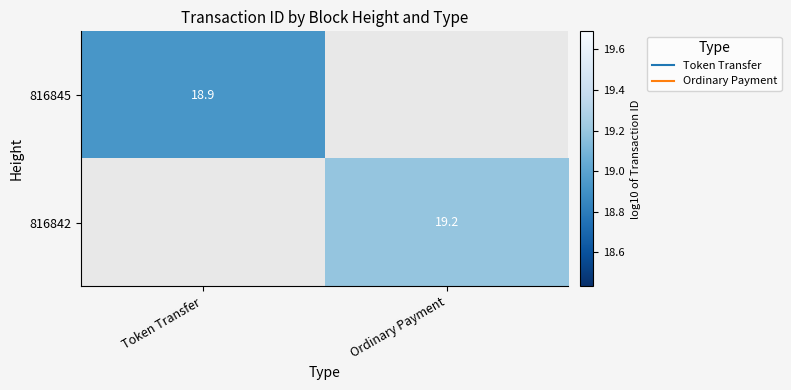

At how many categories does at least one series exceed 19?

1